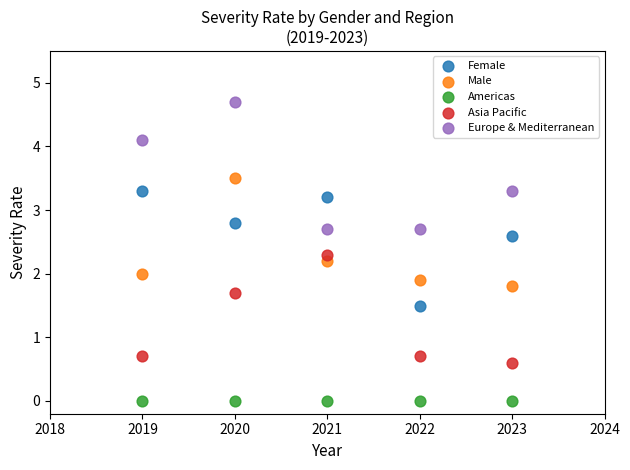

Which series reaches the maximum Y coordinate?

Europe & Mediterranean